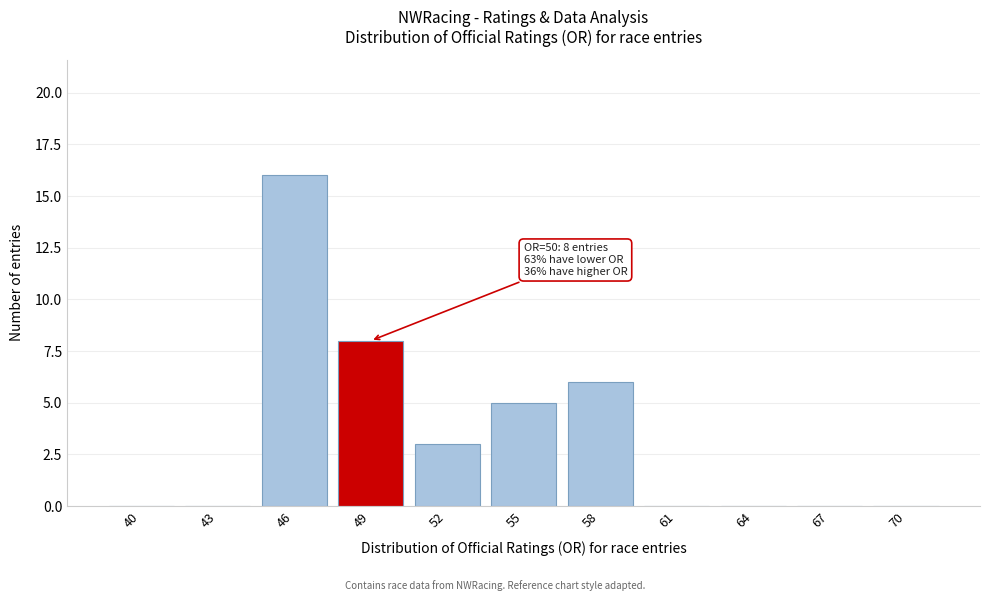

Reading left to right, list all the values displayed in this chart.

40=0	43=0	46=16	49=8	52=3	55=5	58=6	61=0	64=0	67=0	70=0